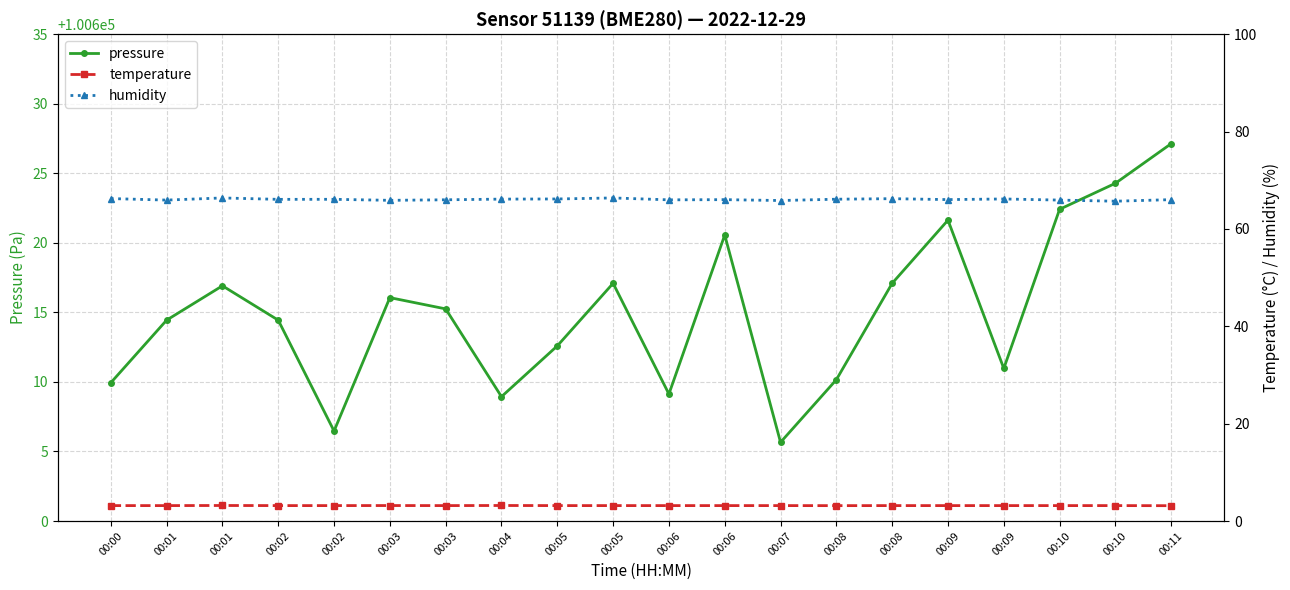

True or false: pressure and temperature cross at least once.

False